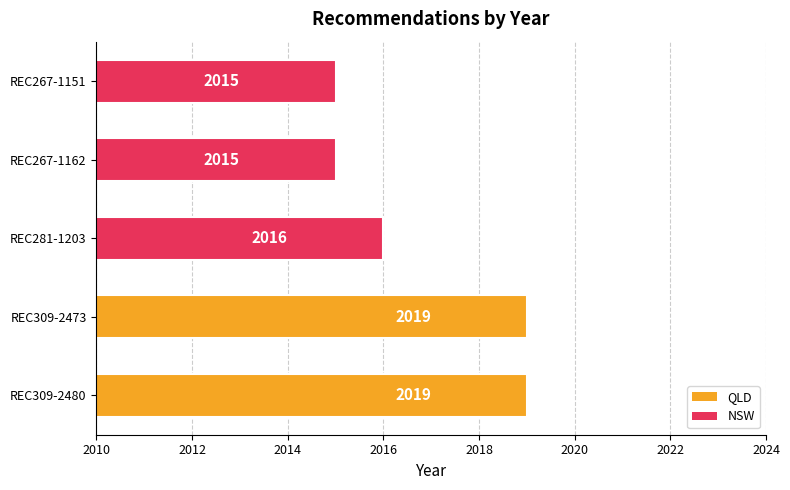

How many bars are there in total?

5